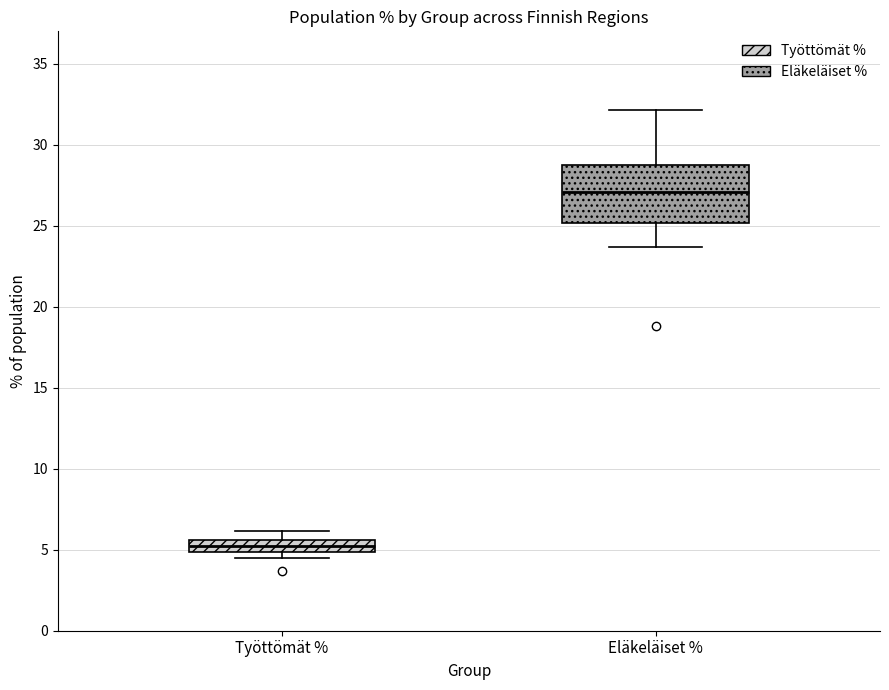

Which box has the lowest median line?

Työttömät %